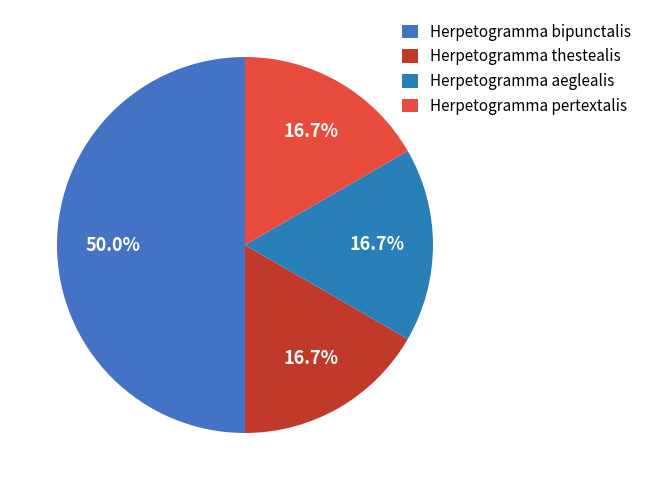

To the nearest percent, what is the combined percentage of Herpetogramma aeglealis and Herpetogramma thestealis?

33%